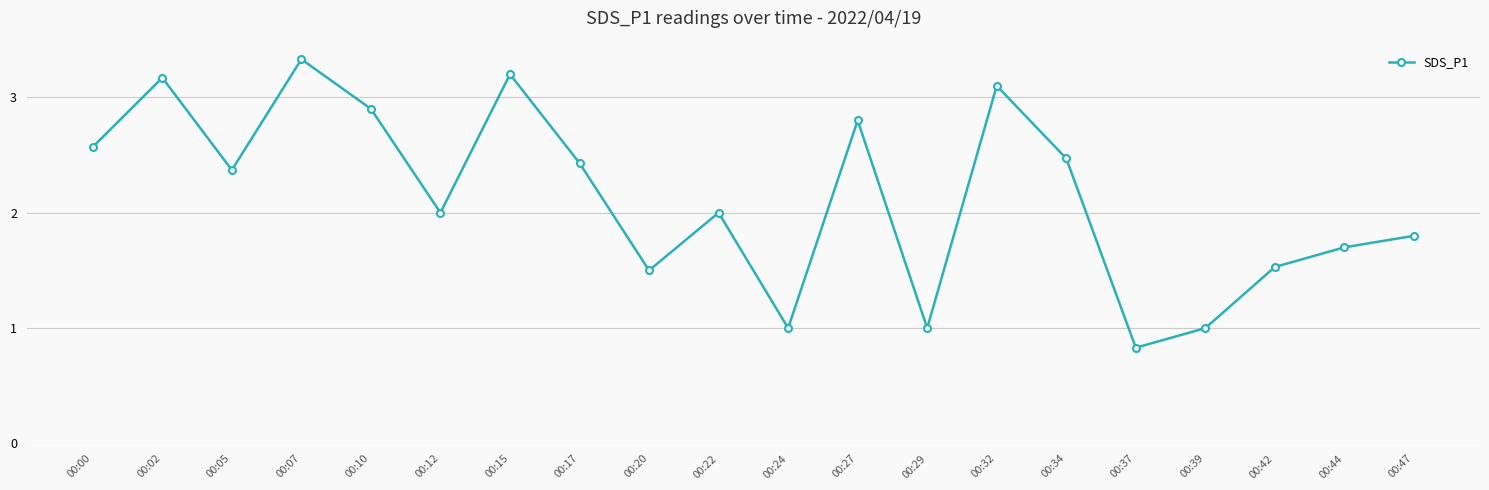

Reading left to right, extract all data points from this chart.

2.6	3.2	2.4	3.3	2.9	2.0	3.2	2.4	1.5	2.0	1.0	2.8	1.0	3.1	2.5	0.8	1.0	1.5	1.7	1.8